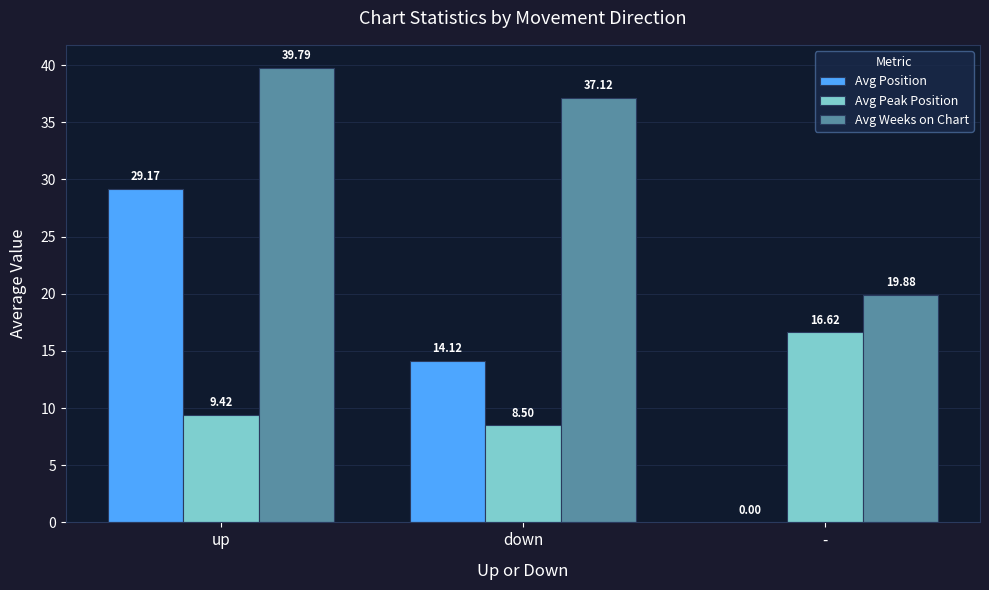

At which category is the sum across all series the highest?

up